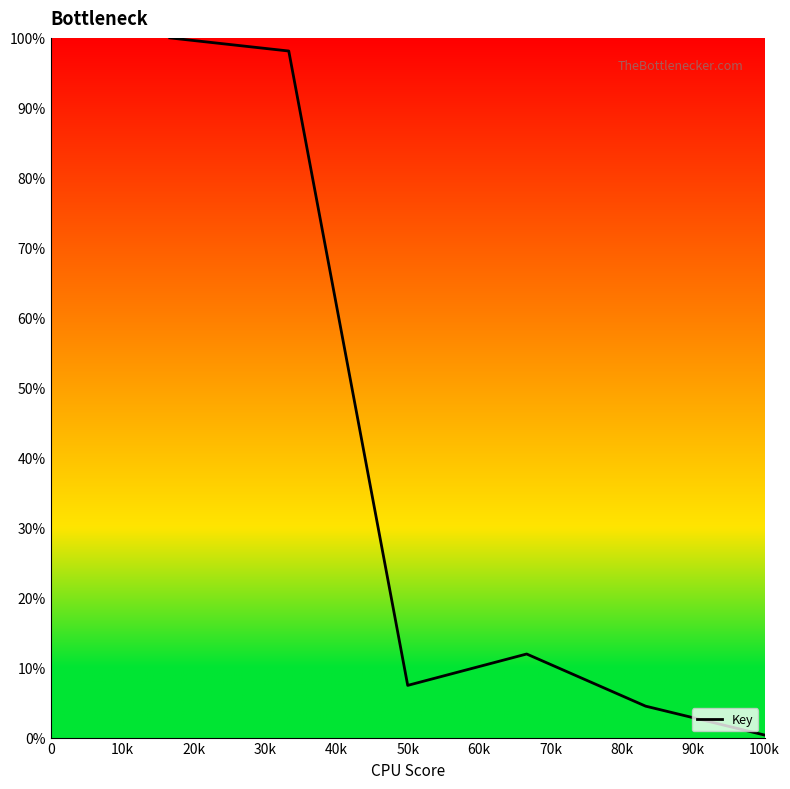

What is the average value?

37.1